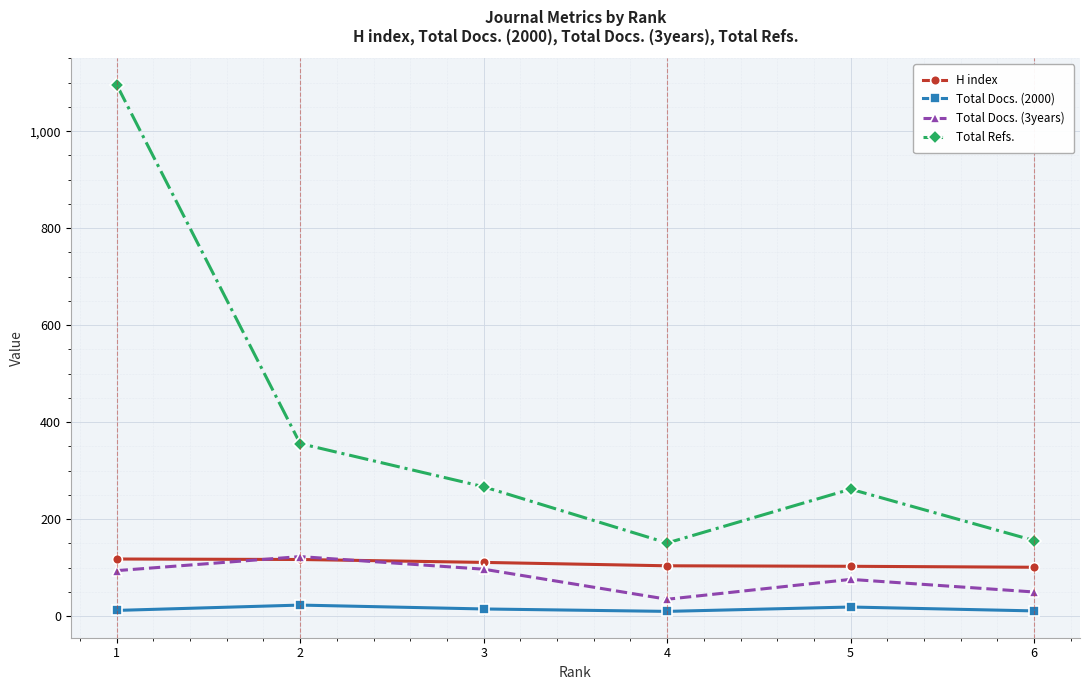

Rank the series at 6 from lowest to highest value.

Total Docs. (2000), Total Docs. (3years), H index, Total Refs.